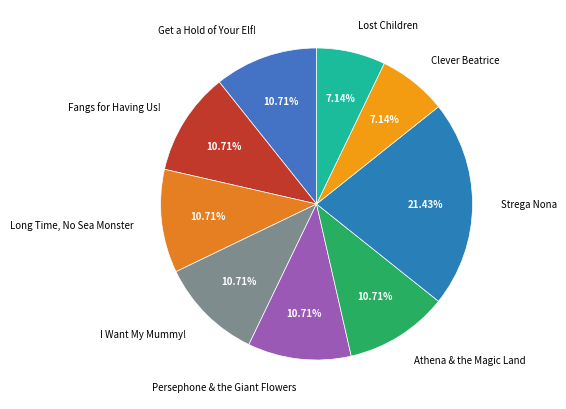

Is the sum of Long Time, No Sea Monster and Persephone & the Giant Flowers greater than half?

No